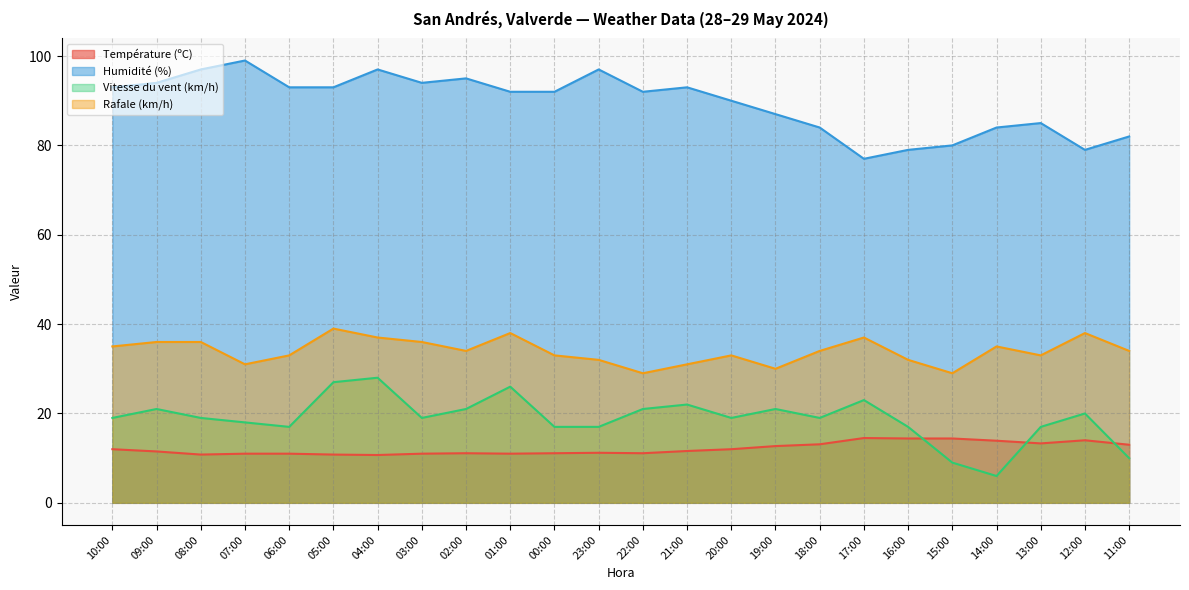

True or false: Température (ºC) and Rafale (km/h) cross at least once.

False